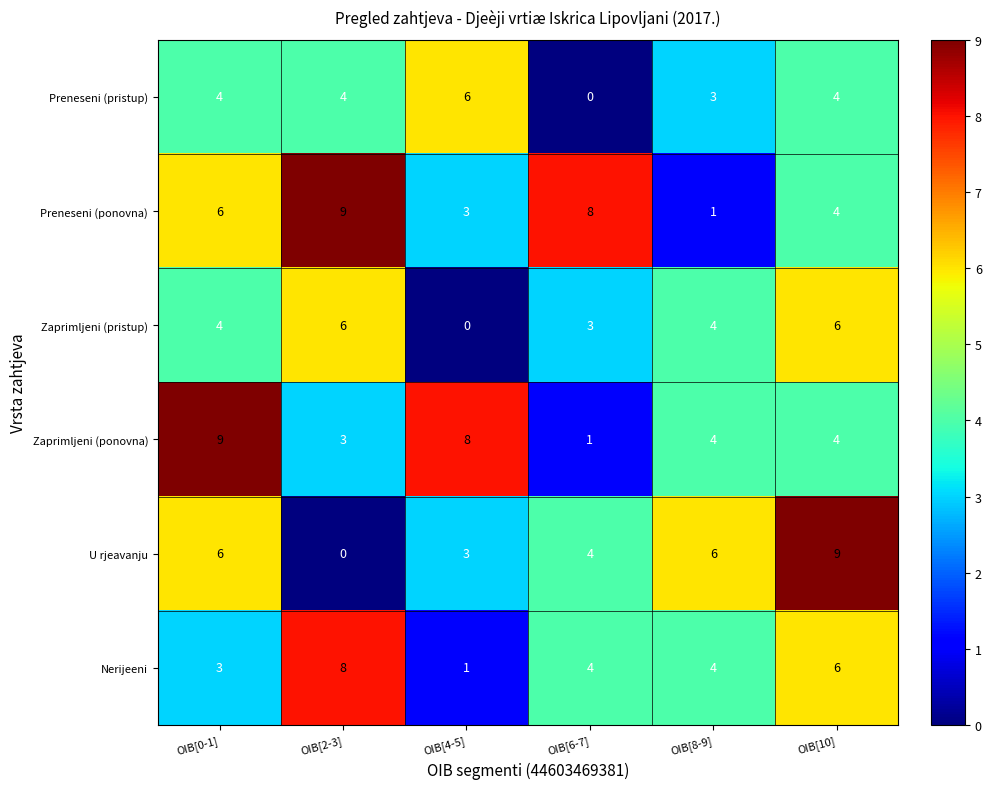

Is the value of Preneseni (pristup) at OIB[6-7] greater than the value of Preneseni (ponovna) at OIB[6-7]?

No